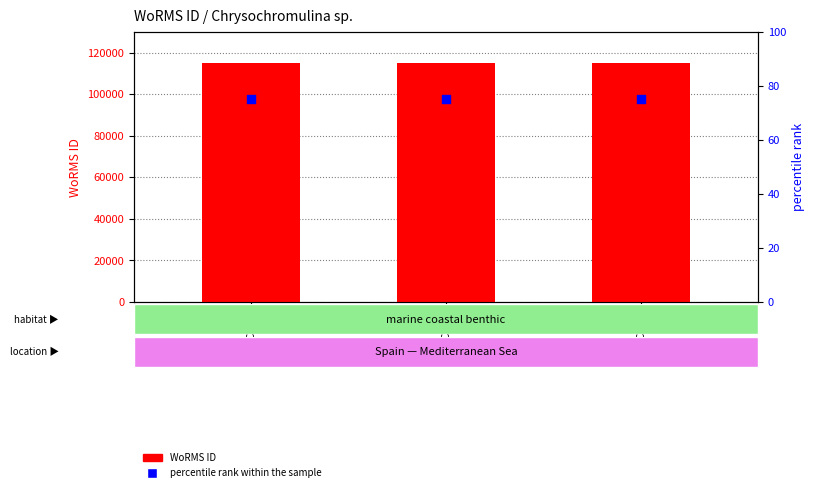

Is the value of percentile rank within the sample at BMCC53 greater than the value of WoRMS ID at BMCC51?

No